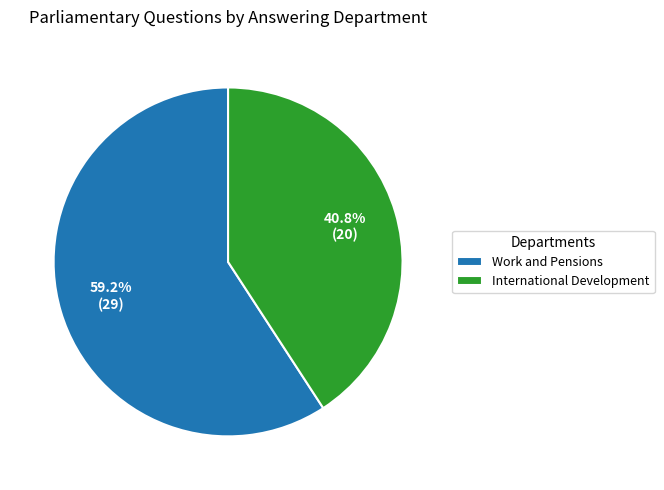

Combined, do International Development and Work and Pensions account for over 50%?

Yes